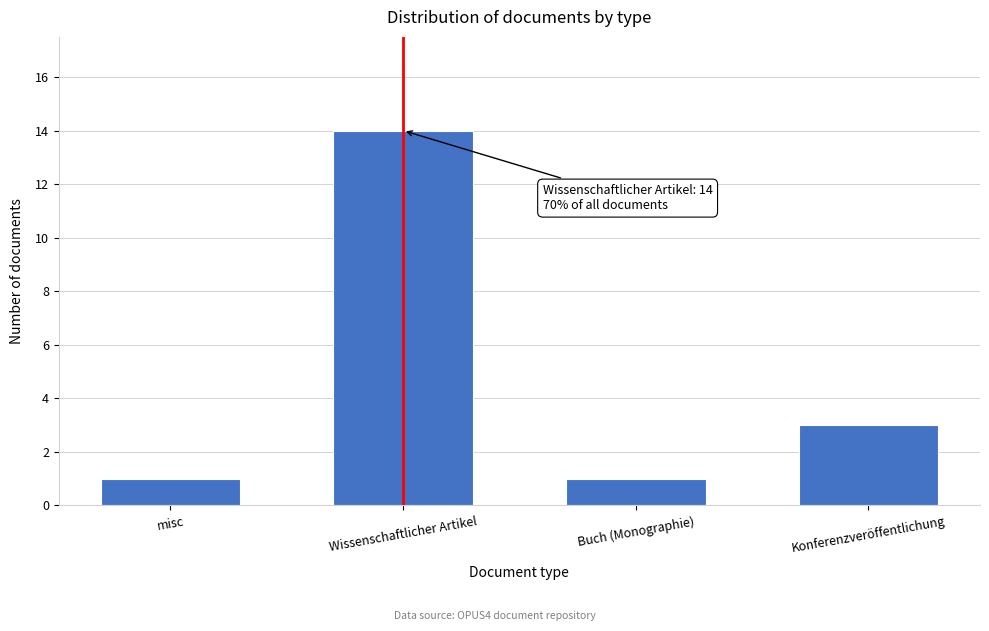

Reading left to right, transcribe all the data shown in this chart.

misc=1	Wissenschaftlicher Artikel=14	Buch (Monographie)=1	Konferenzveröffentlichung=3